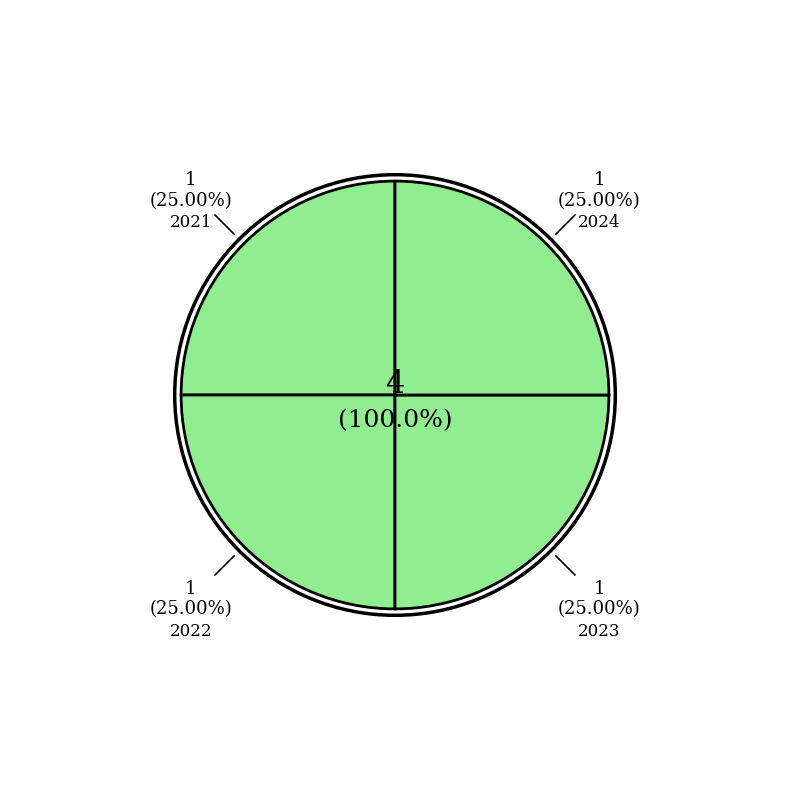

Count the number of slices in the pie.

5